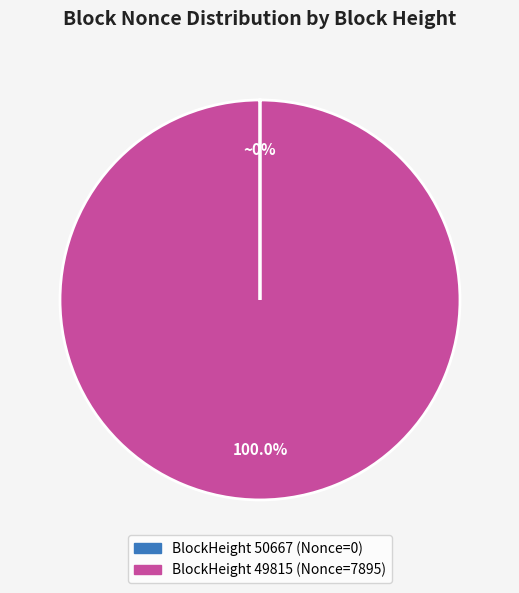

Is there any slice that represents more than half of the pie?

Yes